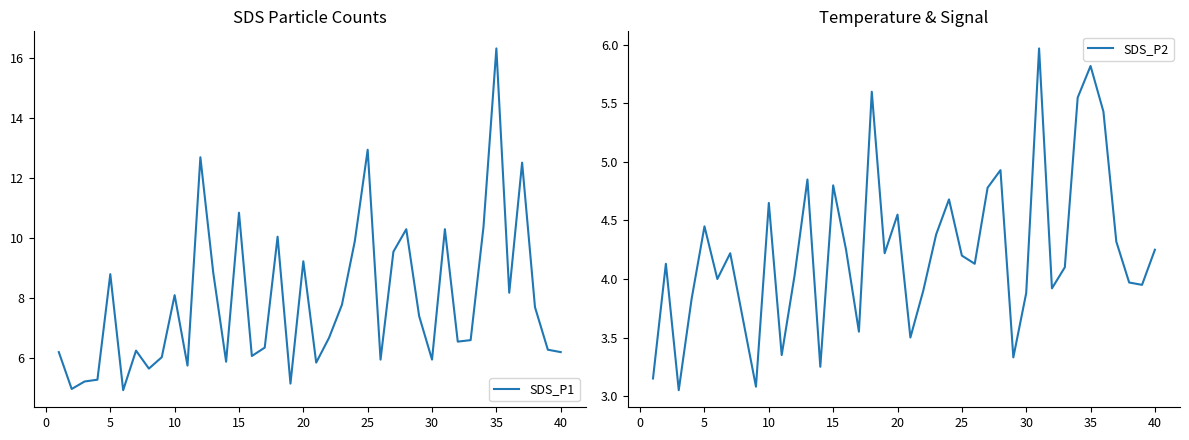

What is the difference between the maximum and second lowest values in the SDS_P1 series?

11.4